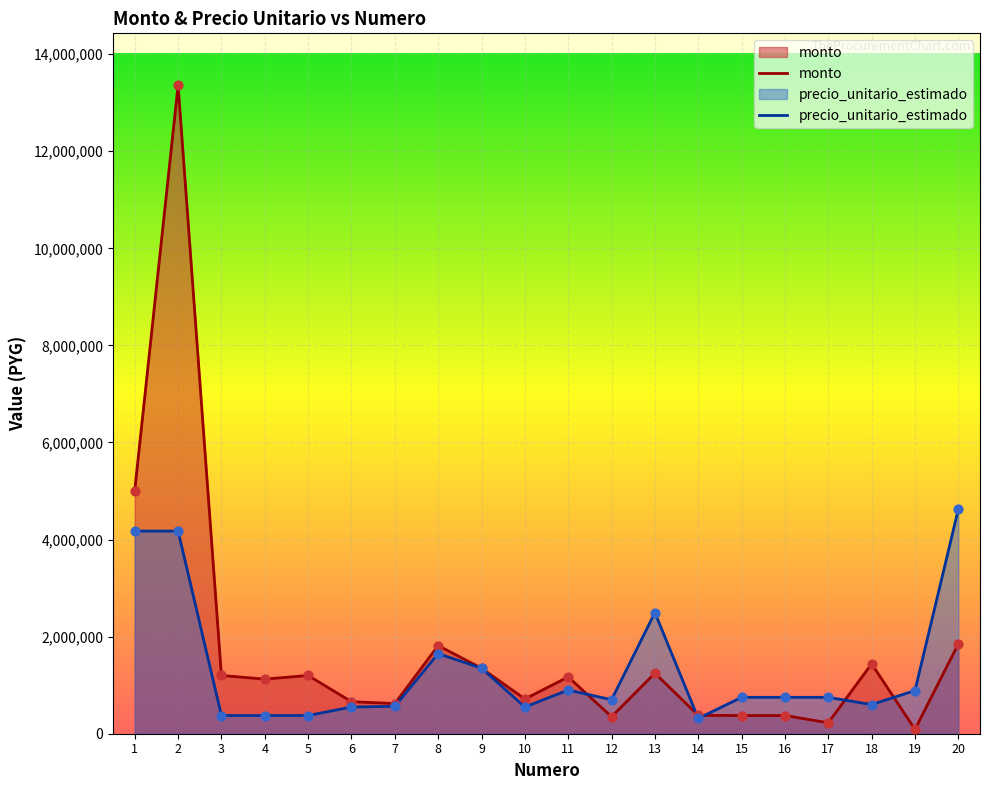

Is the value of precio_unitario_estimado at 15 greater than the value of monto at 5?

No